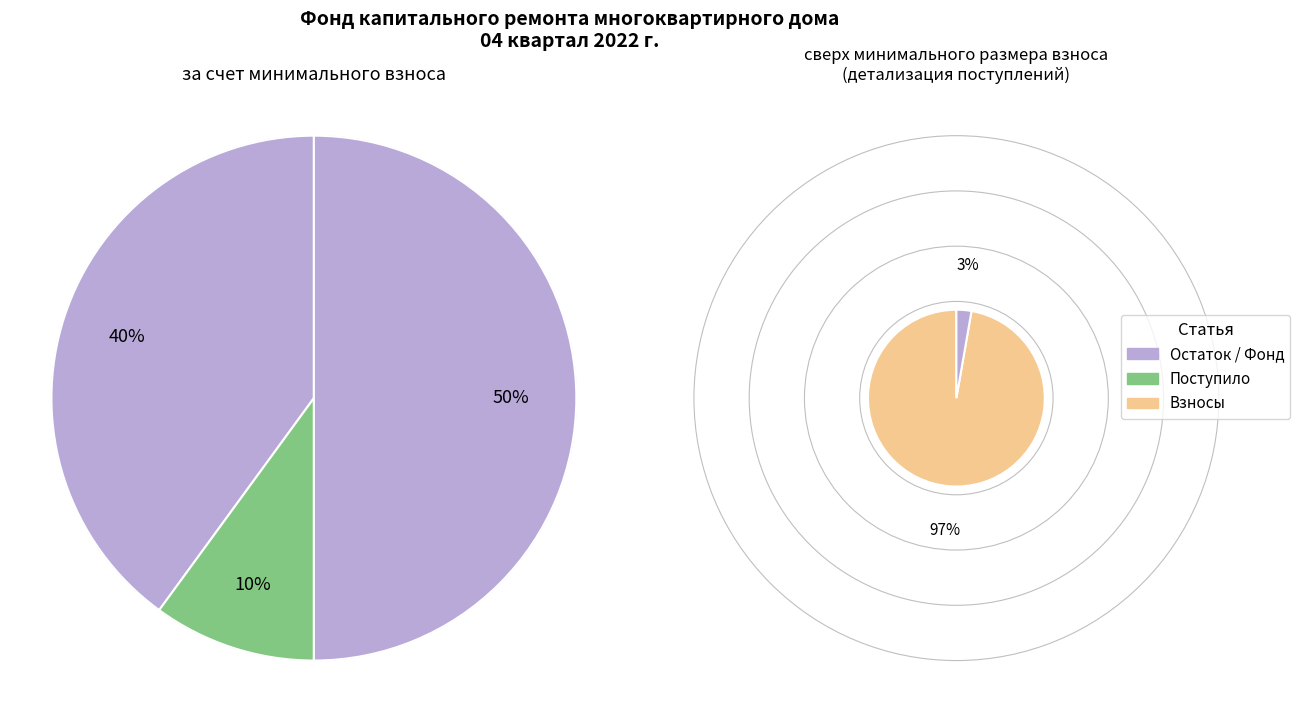

Is there a majority slice in this chart?

No